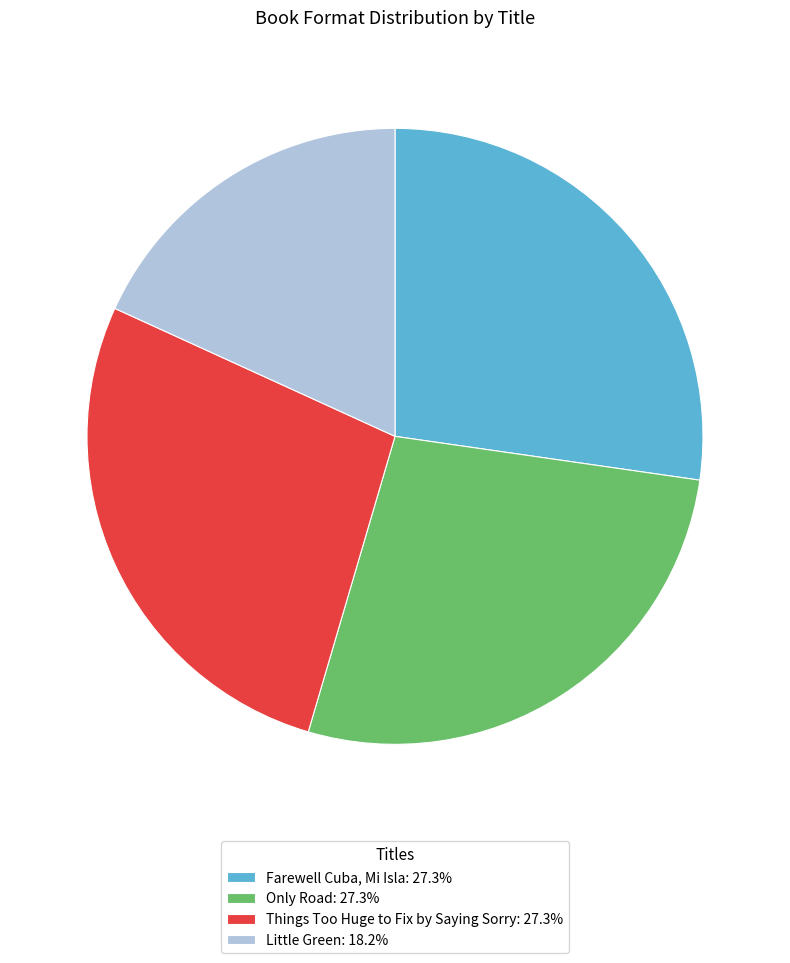

Is the sum of Only Road: 27.3% and Farewell Cuba, Mi Isla: 27.3% greater than half?

Yes